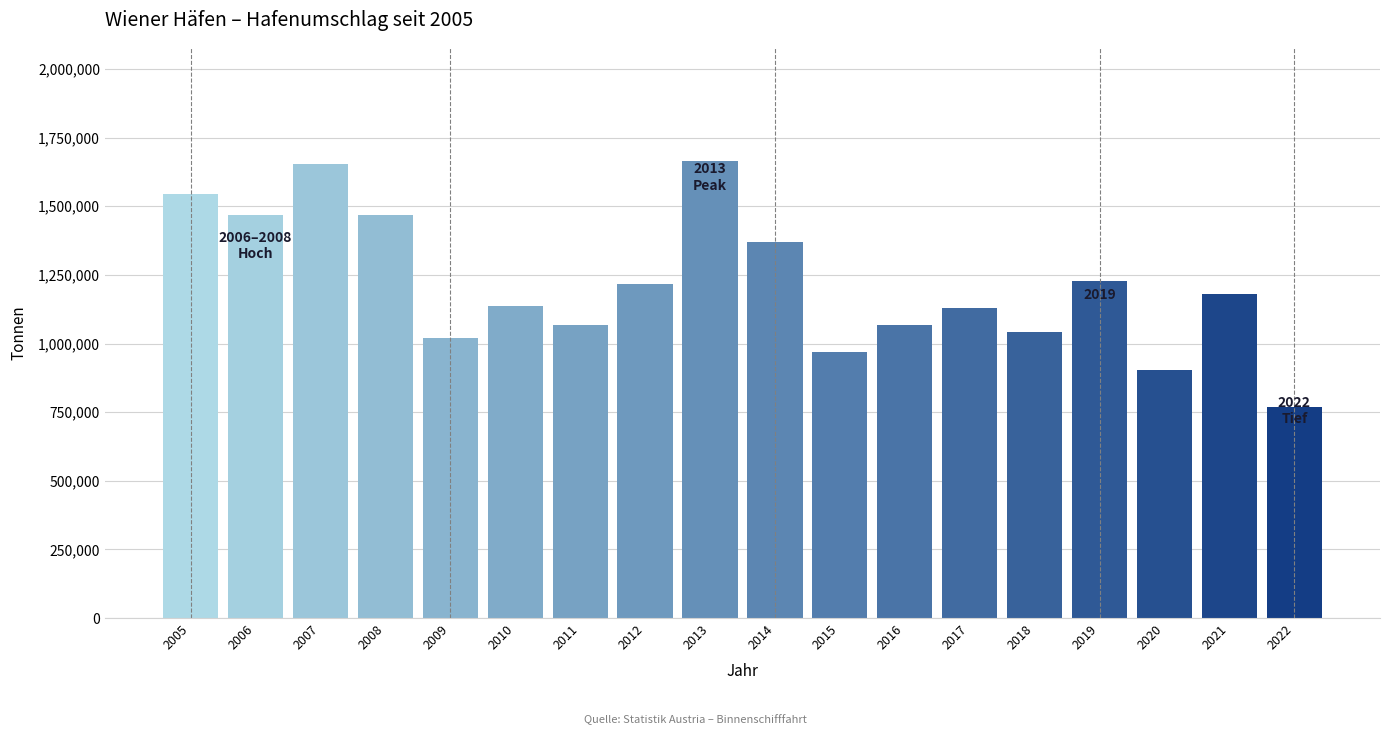

What is the sum of the values at 2015 and 2005?

2512736